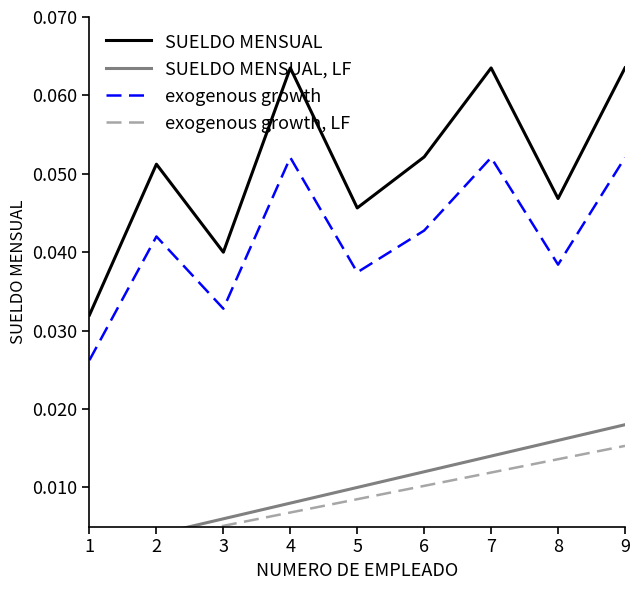

Reading left to right, transcribe all the data shown in this chart.

SUELDO MENSUAL: 1=0.0	2=0.1	3=0.0	4=0.1	5=0.0	6=0.1	7=0.1	8=0.0	9=0.1
SUELDO MENSUAL, LF: 1=0.0	2=0.0	3=0.0	4=0.0	5=0.0	6=0.0	7=0.0	8=0.0	9=0.0
exogenous growth: 1=0.0	2=0.0	3=0.0	4=0.1	5=0.0	6=0.0	7=0.1	8=0.0	9=0.1
exogenous growth, LF: 1=0.0	2=0.0	3=0.0	4=0.0	5=0.0	6=0.0	7=0.0	8=0.0	9=0.0